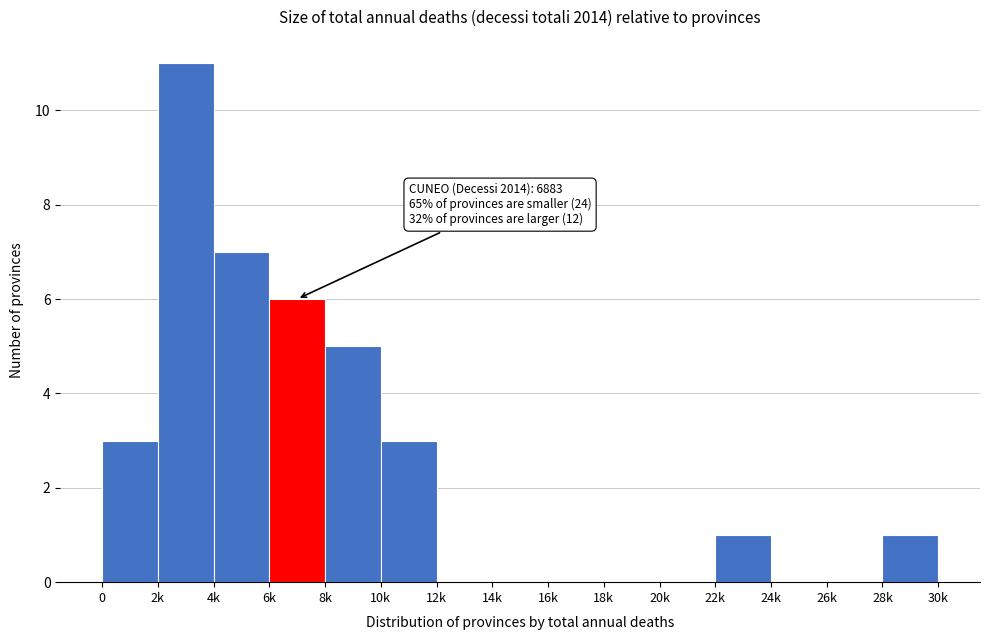

Reading left to right, transcribe all the data shown in this chart.

0=3	2k=11	4k=7	6k=6	8k=5	10k=3	12k=0	14k=0	16k=0	18k=0	20k=0	22k=1	24k=0	26k=0	28k=1